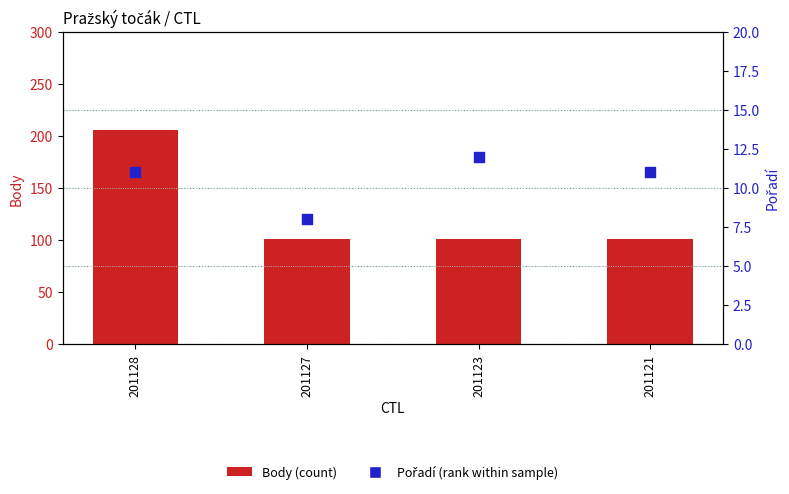

Is the value of Body (count) at 201127 greater than the value of Pořadí (rank) at 201127?

Yes